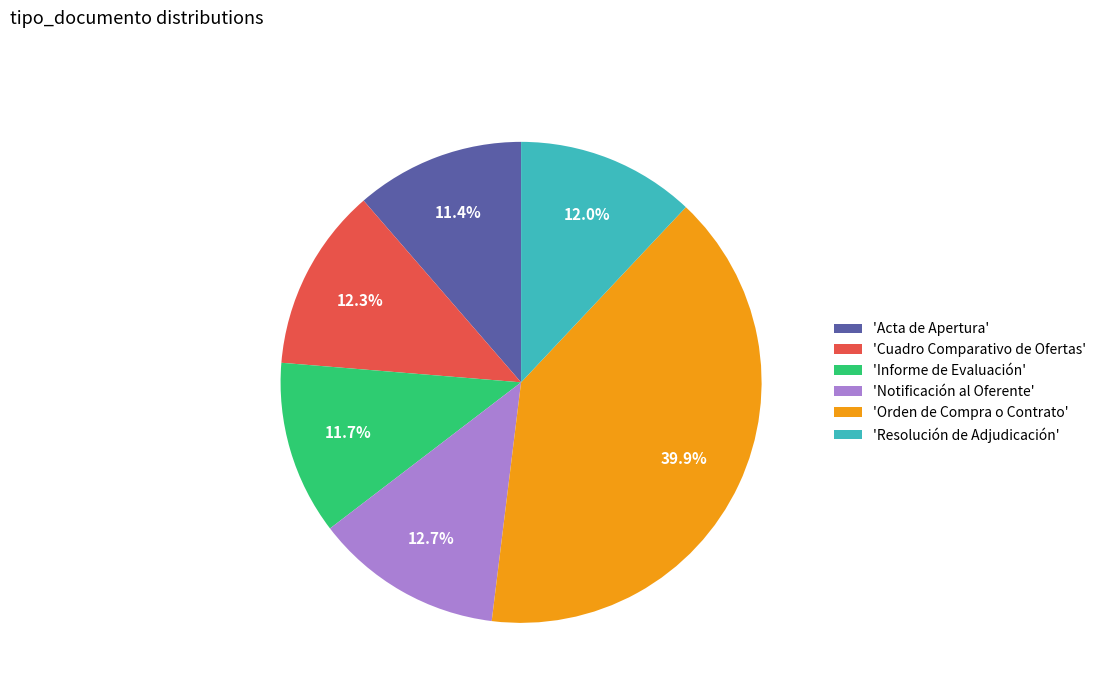

To the nearest percent, what is the average slice percentage?

17%